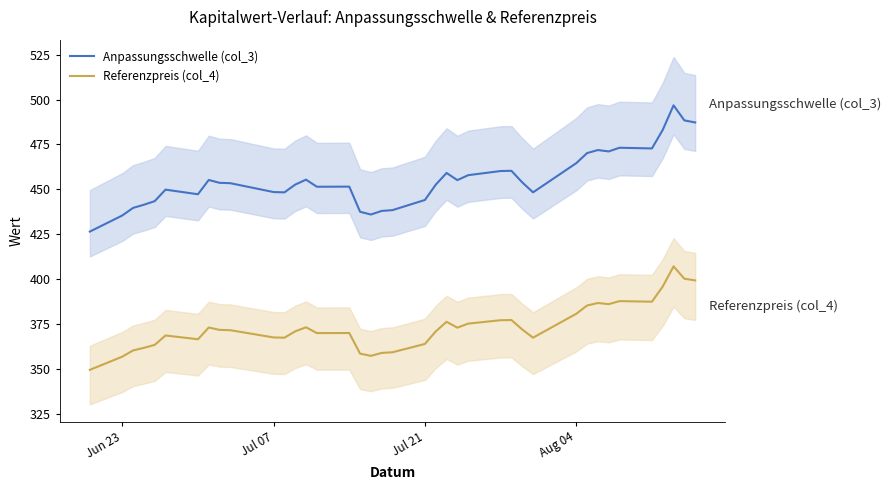

What is the minimum value for Anpassungsschwelle (col_3)?

426.5